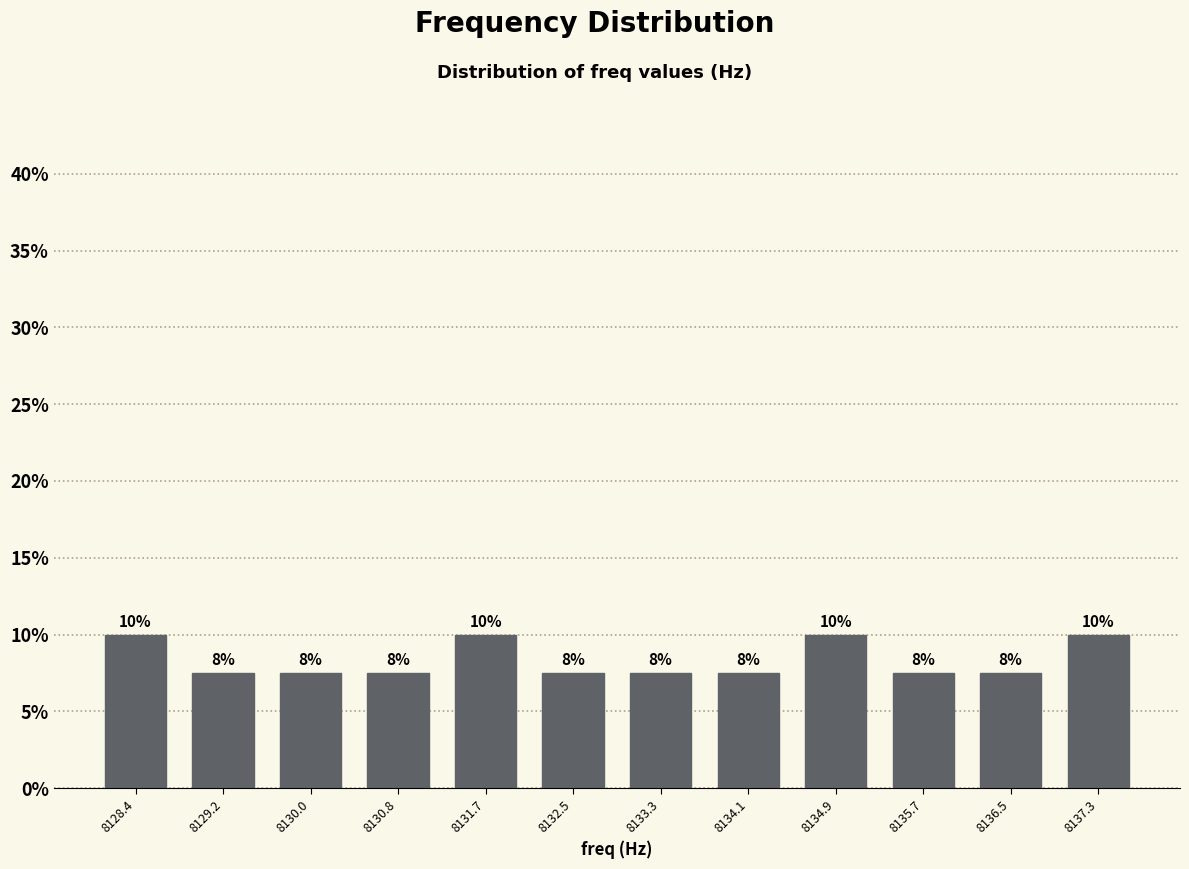

How many bars are there in total?

12